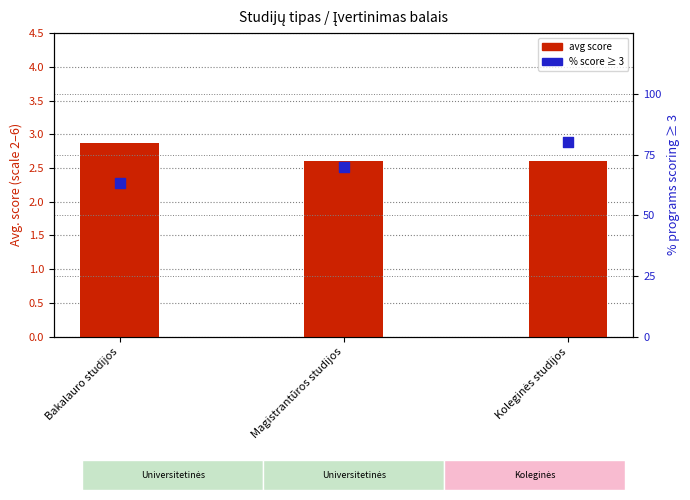

Which has a higher value, Koleginės studijos or Magistrantūros studijos?

Koleginės studijos